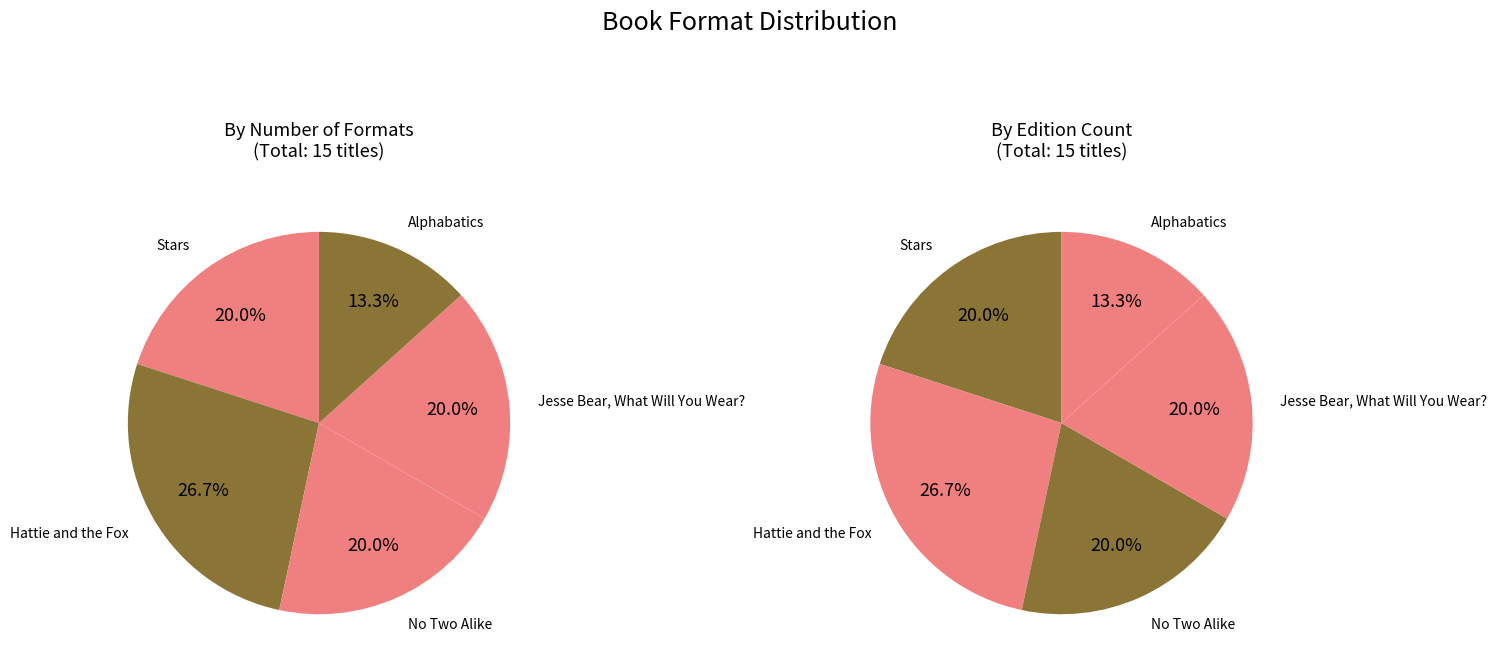

Which slice is the smallest?

Alphabatics